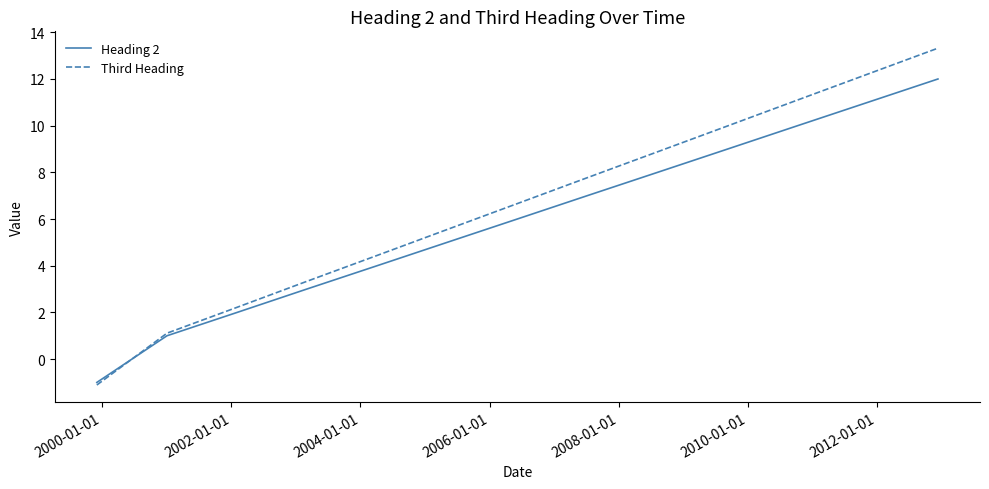

Which series has the largest range (max minus min)?

Third Heading